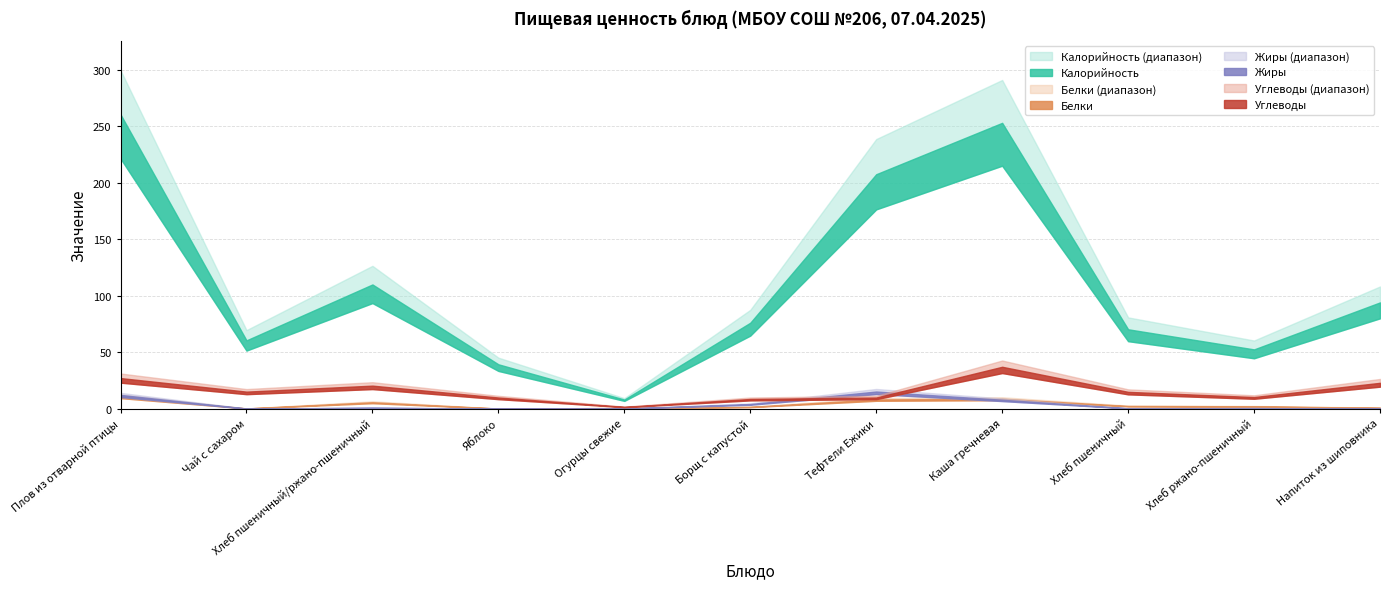

Which series changed the most between Хлеб пшеничный/ржано-пшеничный and Напиток из шиповника?

Калорийность